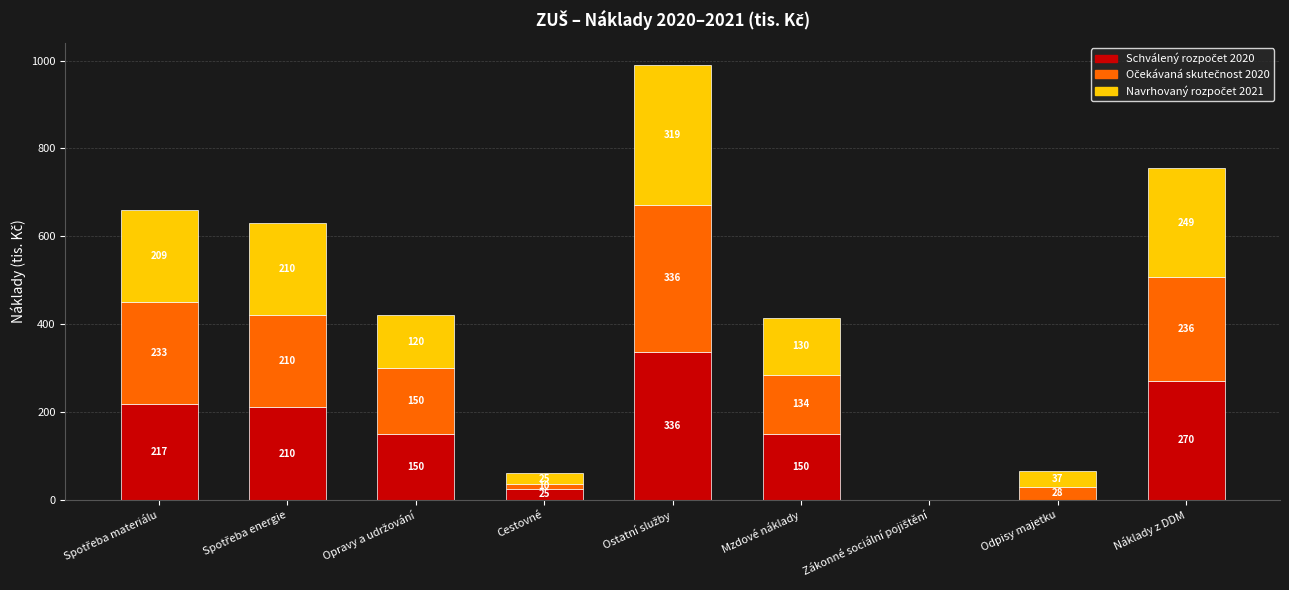

What is the difference between the Schválený rozpočet 2020 values at Cestovné and Náklady z DDM?

245.0